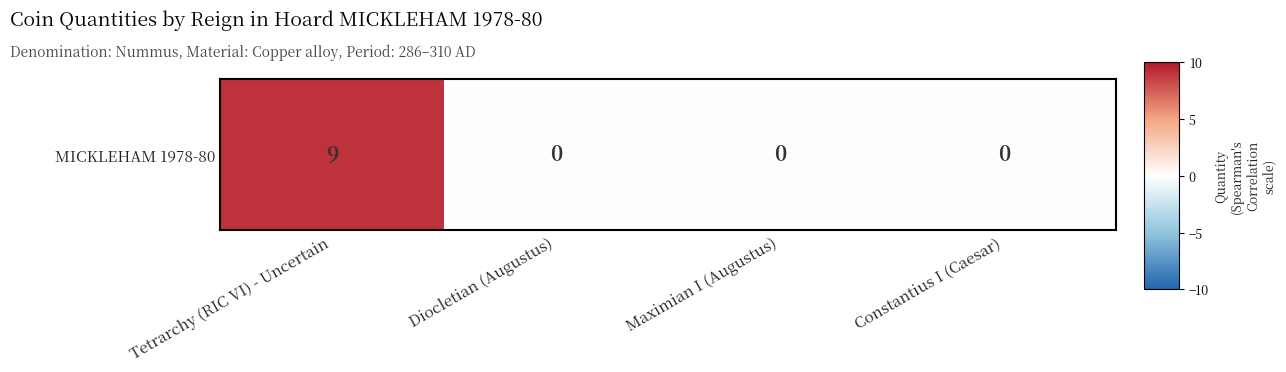

How many values are between 0 and 9?

4